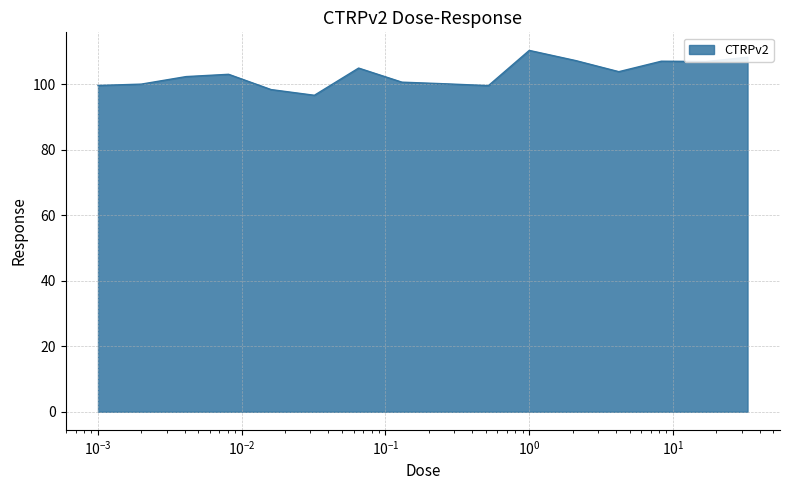

What is the smallest value displayed?

96.7